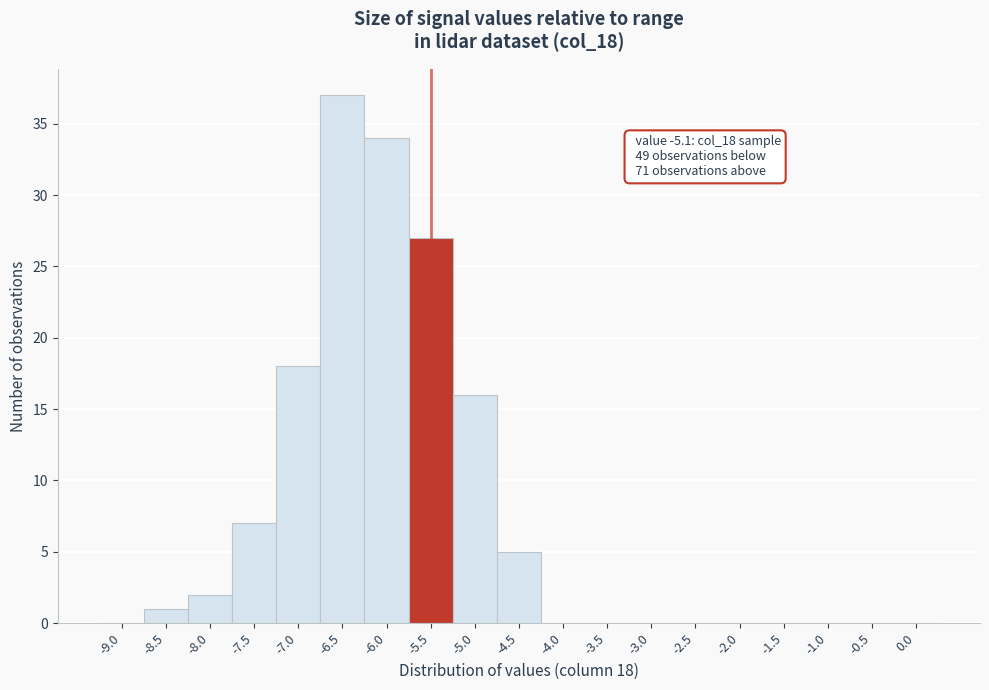

Reading left to right, transcribe all the data shown in this chart.

-9.0=0	-8.5=1	-8.0=2	-7.5=7	-7.0=18	-6.5=37	-6.0=34	-5.5=27	-5.0=16	-4.5=5	-4.0=0	-3.5=0	-3.0=0	-2.5=0	-2.0=0	-1.5=0	-1.0=0	-0.5=0	0.0=0